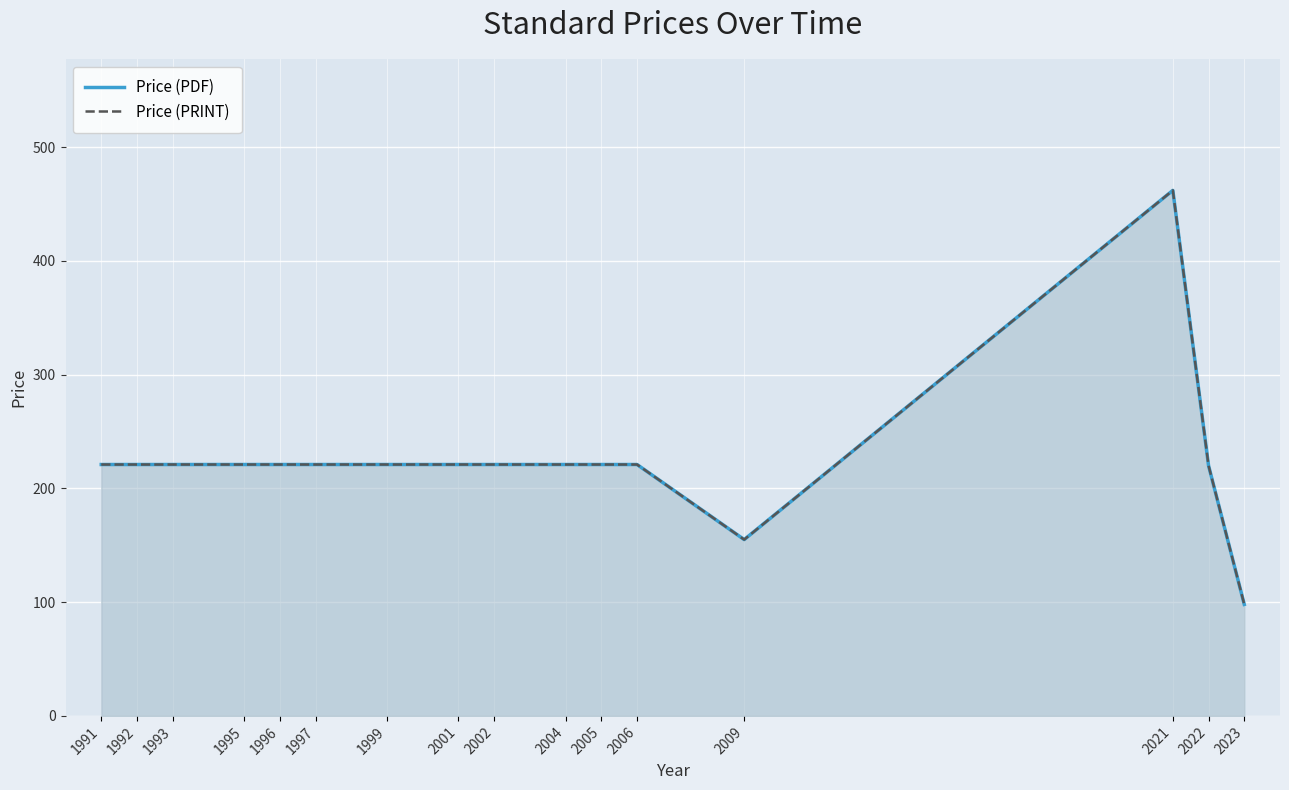

What is the approximate value of Price (PDF) at 1999, to the nearest 10?

220